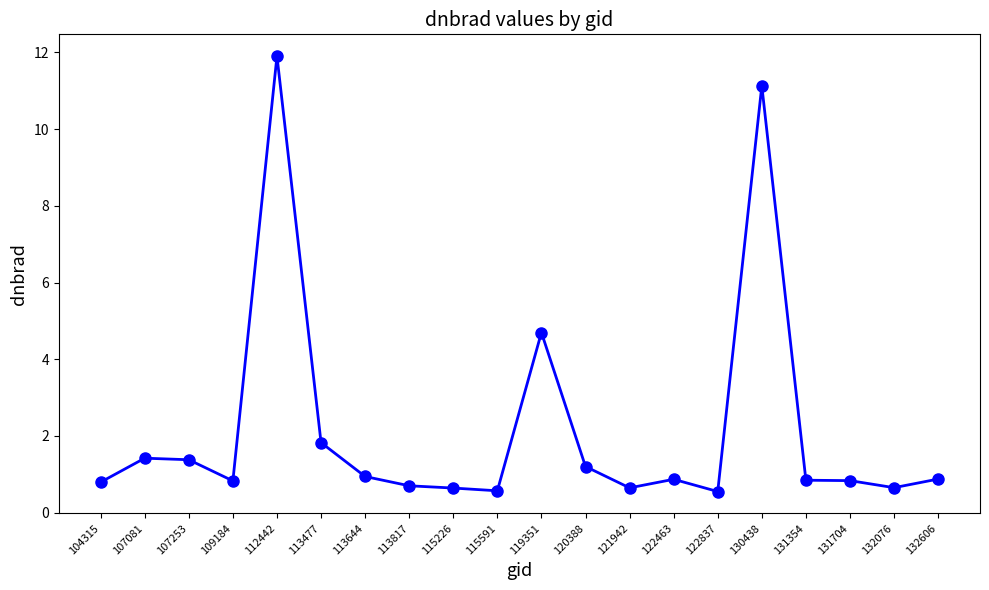

What is the value of the 11th point from the left?

4.7